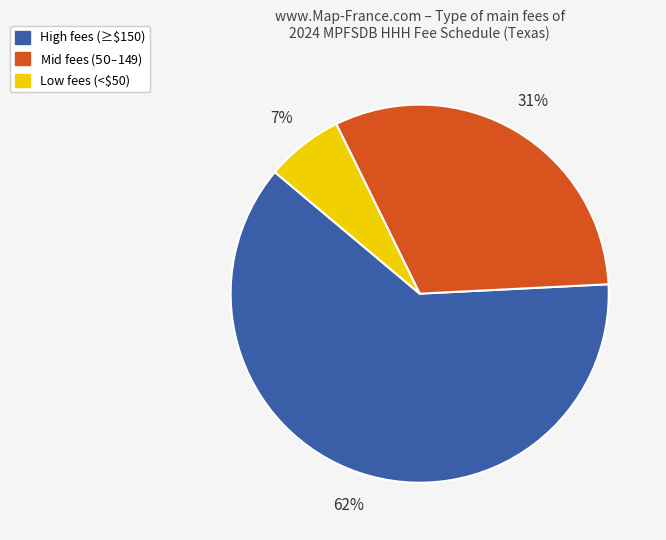

To the nearest percent, what is the average slice percentage?

33%